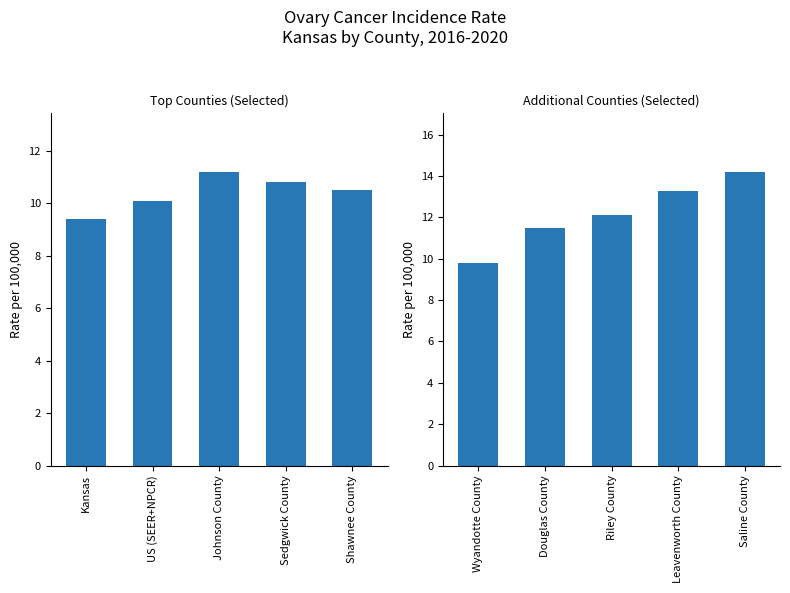

What position from the left is Saline County?

5